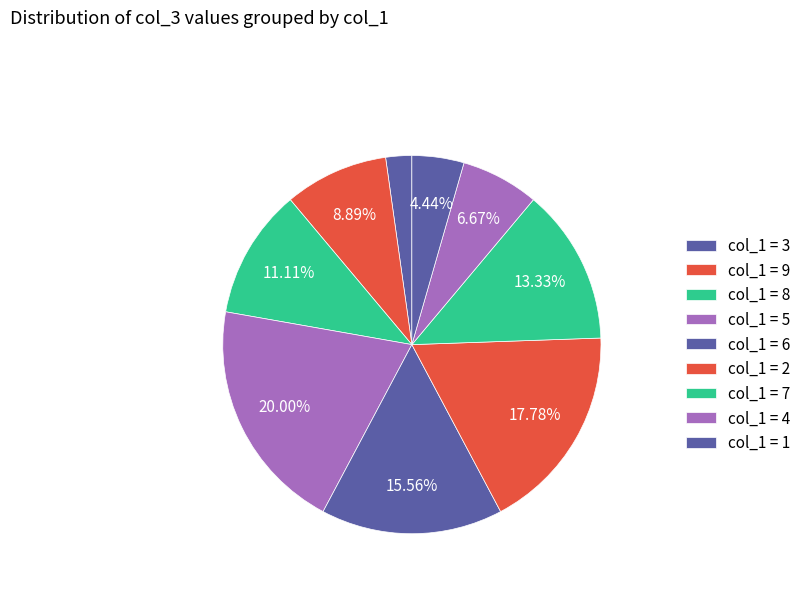

Count the number of slices in the pie.

9